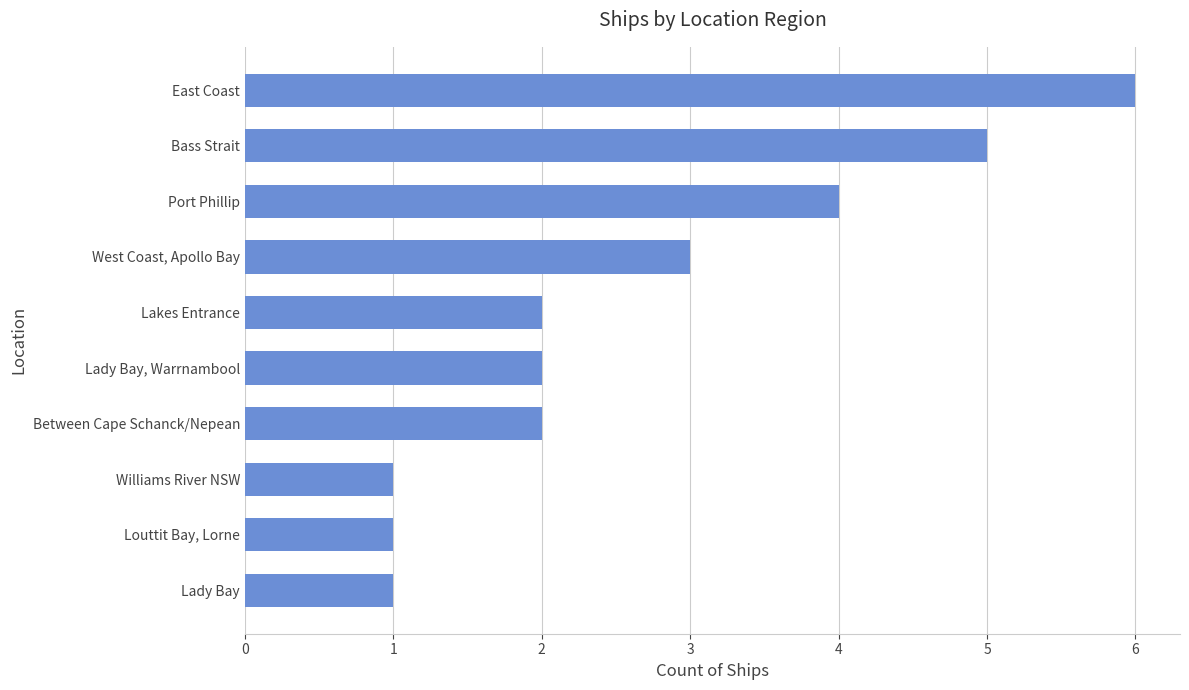

What is the label of the 8th bar from the bottom?

Port Phillip